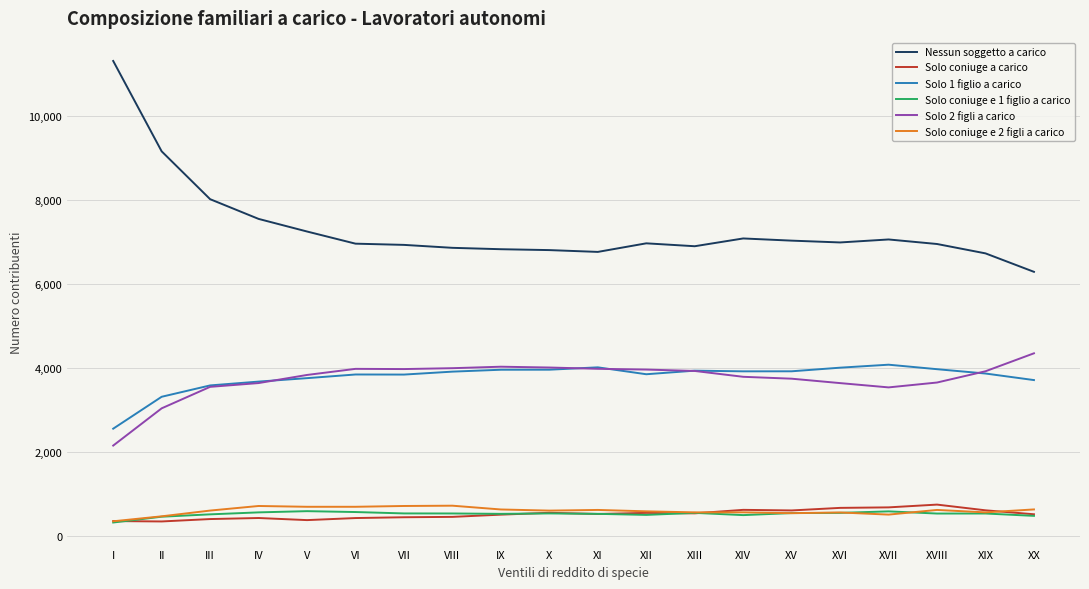

True or false: Solo coniuge a carico has a value of 555 at XII.

True